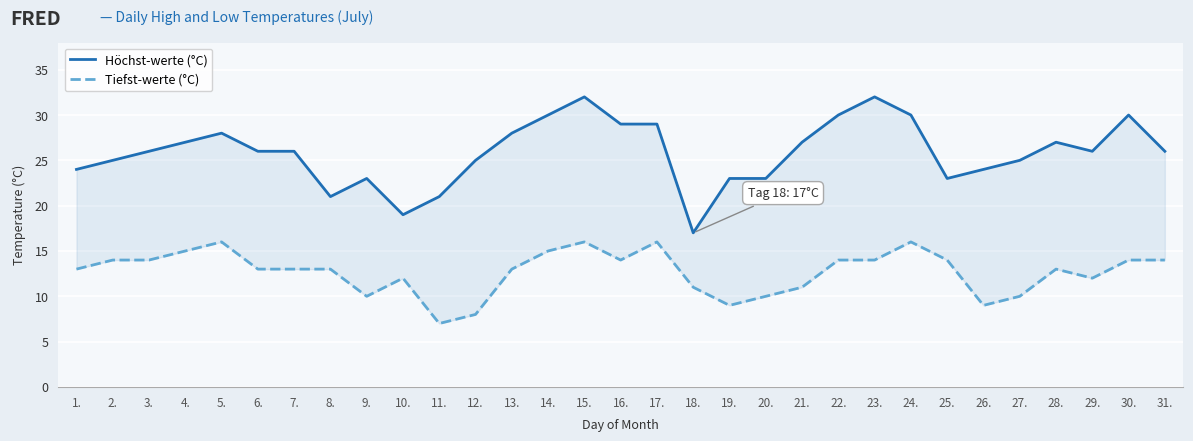

Rank the series by their maximum value, from lowest to highest.

Tiefst-werte (°C), Höchst-werte (°C)